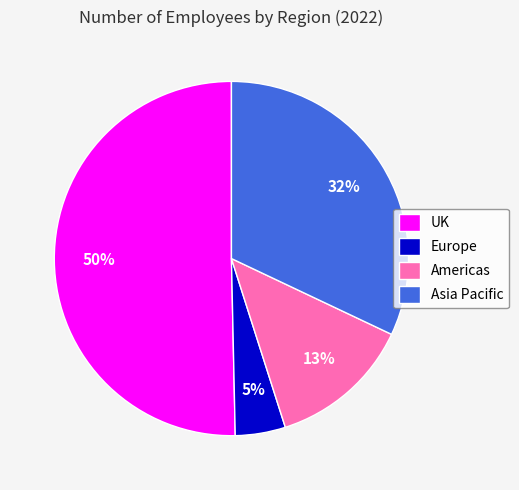

To the nearest percent, what is the average slice percentage?

25%